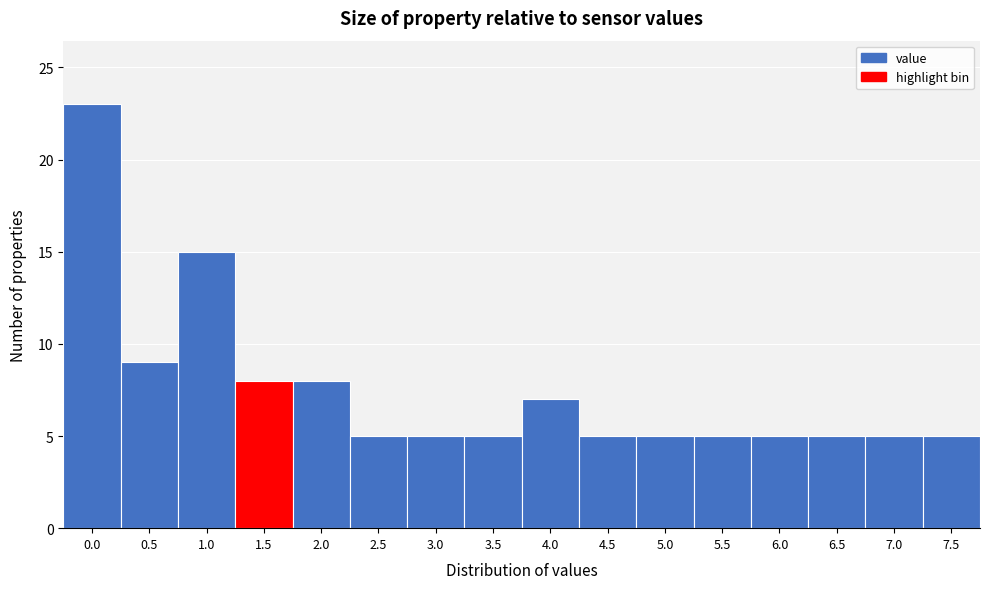

Reading left to right, extract all data points from this chart.

23	9	15	8	8	5	5	5	7	5	5	5	5	5	5	5